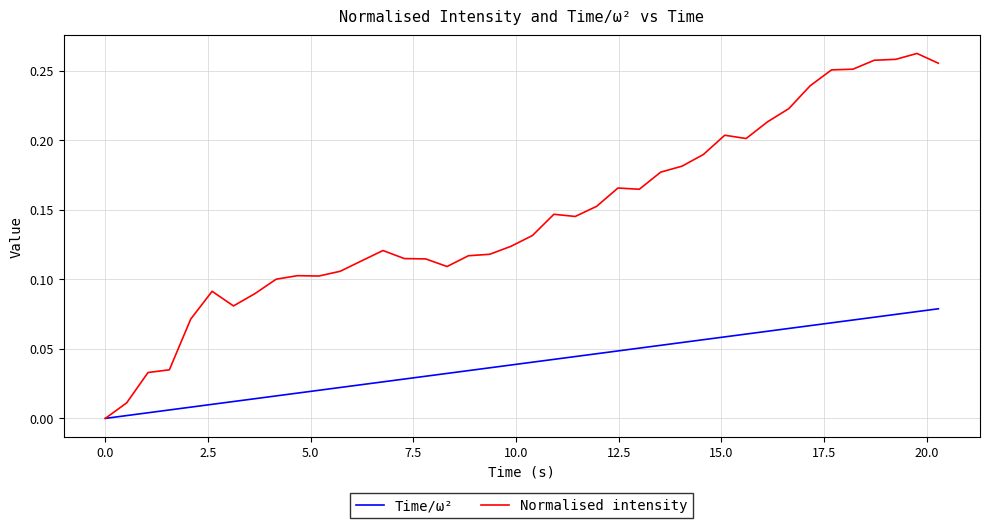

Which series has the largest total across all categories?

Normalised intensity